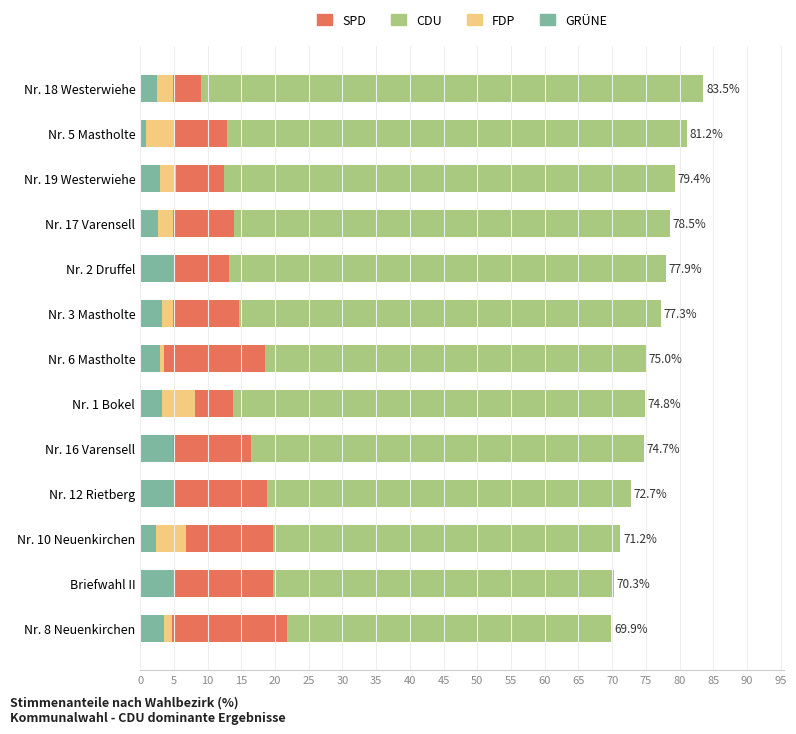

The SPD series shows 16.7 at Nr. 19 Westerwiehe. True or false?

False